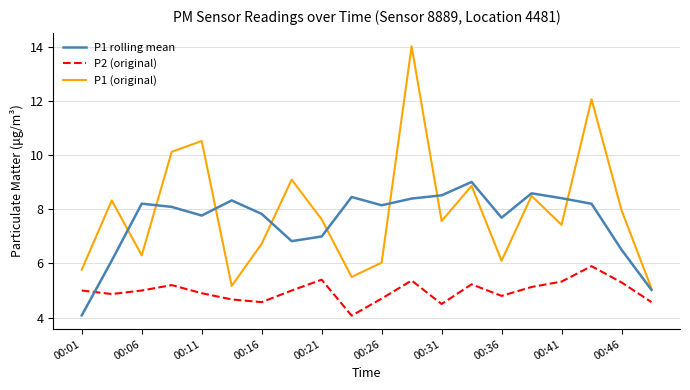

What is the maximum value shown in the chart?

14.0